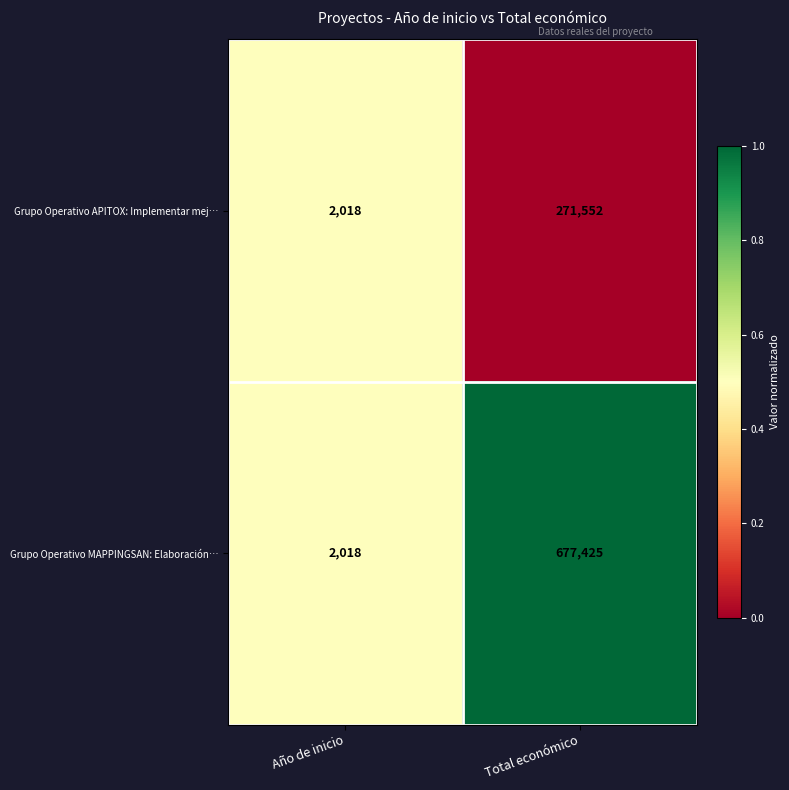

Reading left to right, list all the values displayed in this chart.

Grupo Operativo APITOX: Implementar mej…: 2018	271552
Grupo Operativo MAPPINGSAN: Elaboración…: 2018	677425